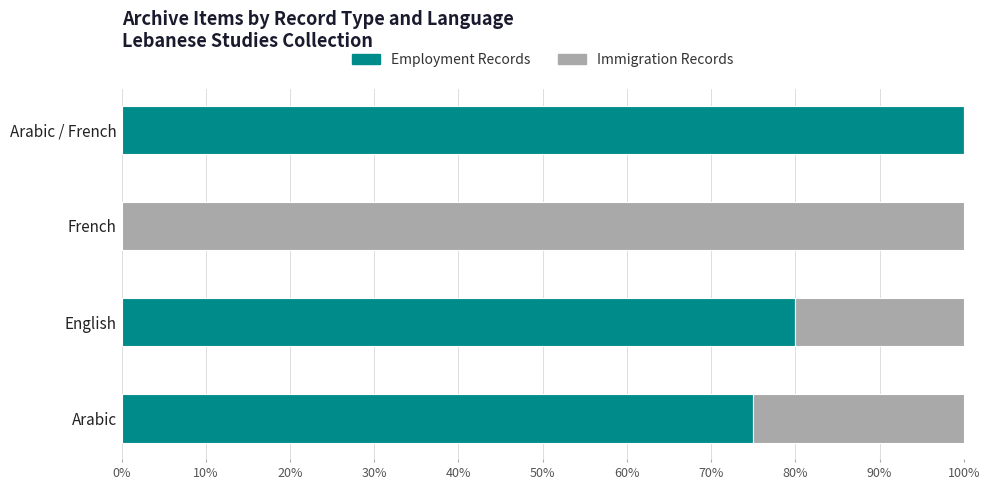

What is the total value across all series at English?

100